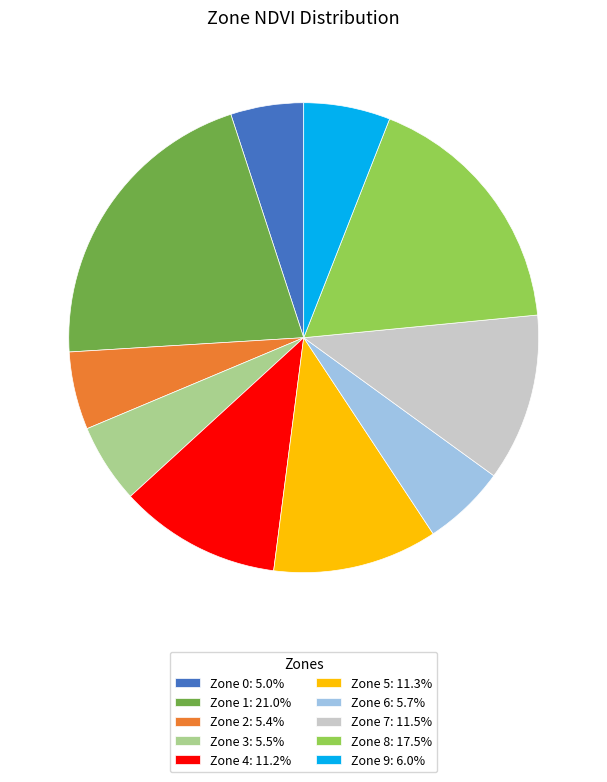

Is the sum of Zone 1: 21.0% and Zone 9: 6.0% greater than half?

No